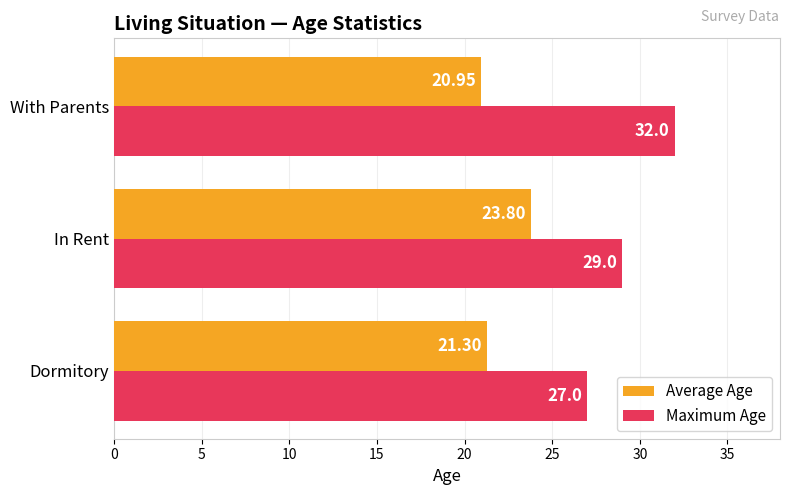

What is the lowest value of the Maximum Age series?

27.0